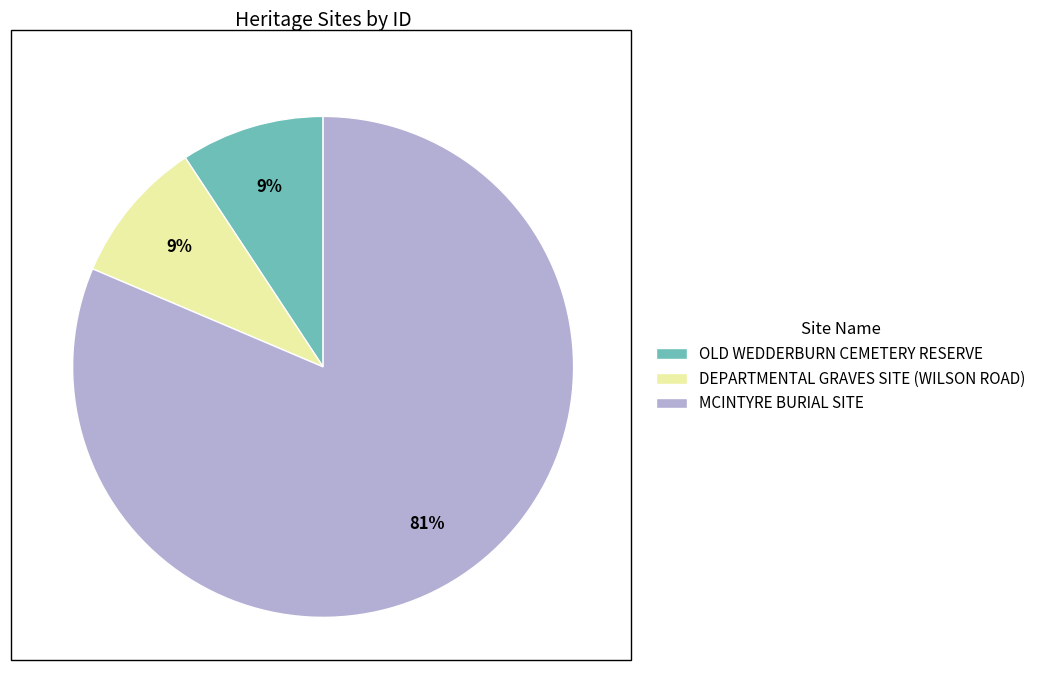

Which slice is the largest?

MCINTYRE BURIAL SITE